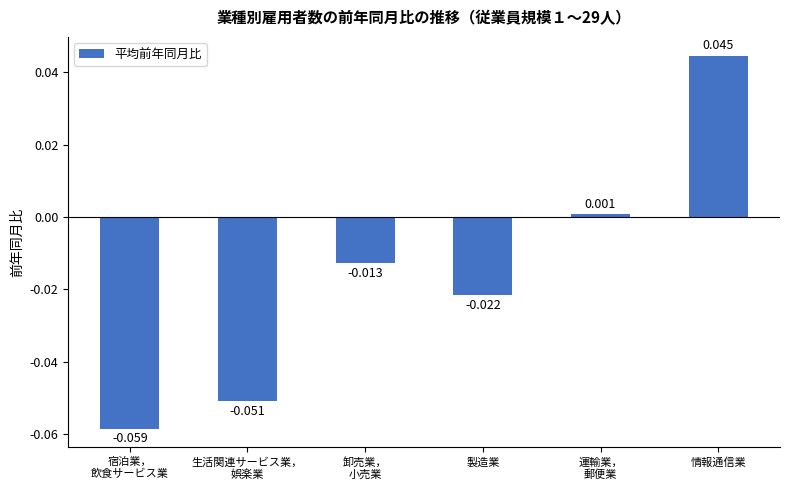

Which category has the highest value across all series?

情報通信業